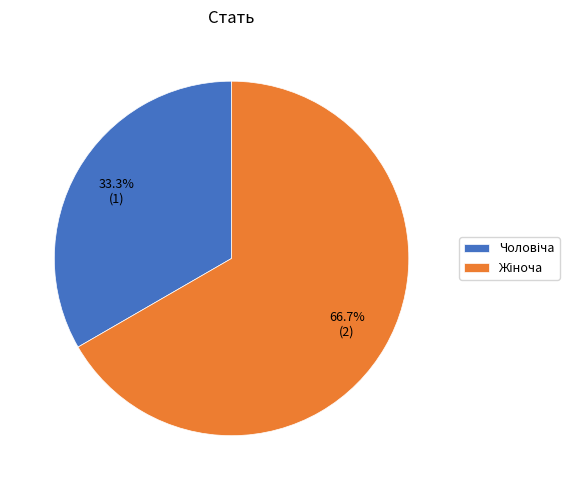

Does any single category account for the majority?

Yes